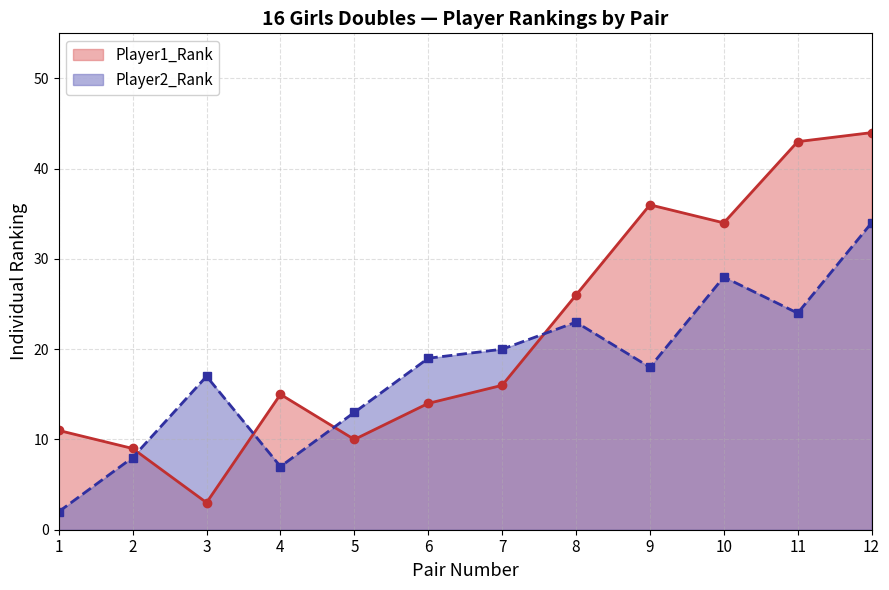

At which category does the chart reach its minimum across all series?

1